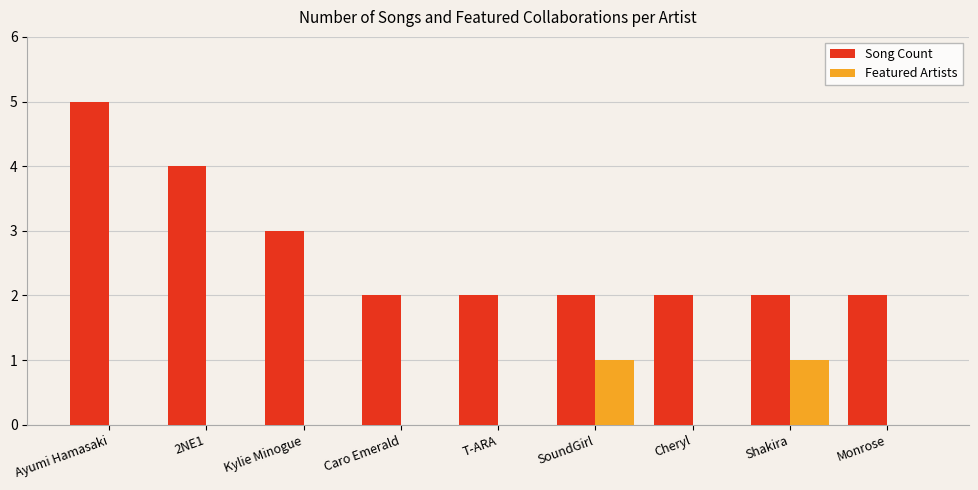

Between 2NE1 and Caro Emerald, which series saw the biggest shift?

Song Count